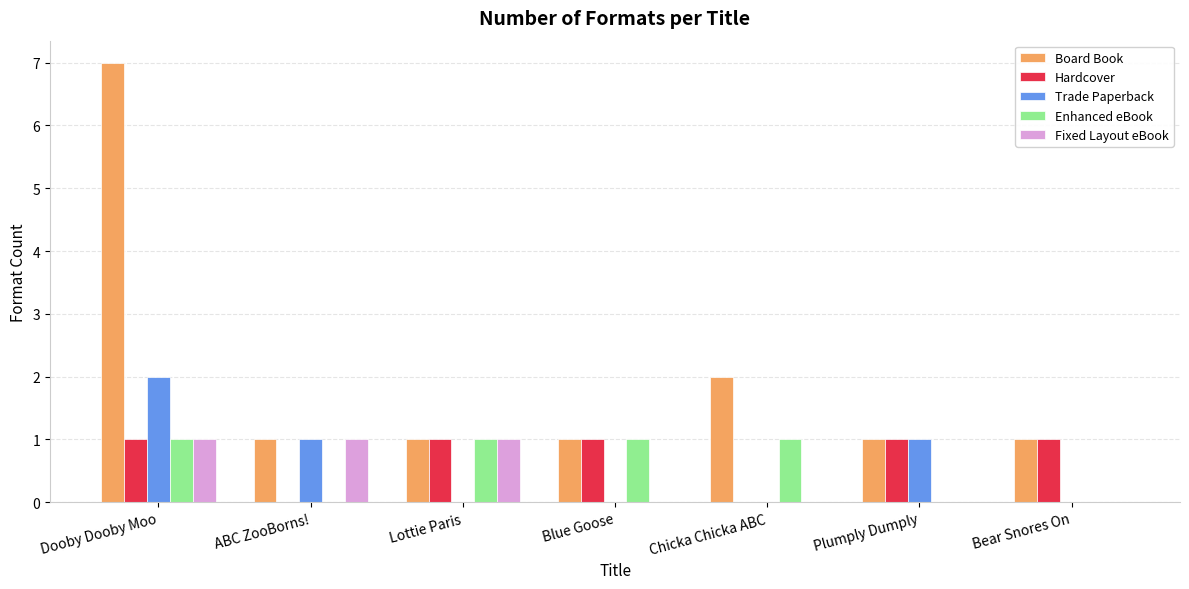

What value does the Trade Paperback series have at ABC ZooBorns!?

1